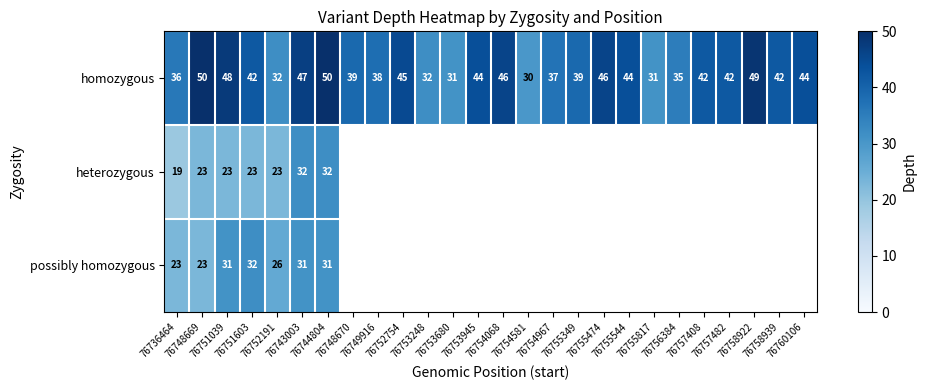

Which category has the lowest value across all series?

76736464